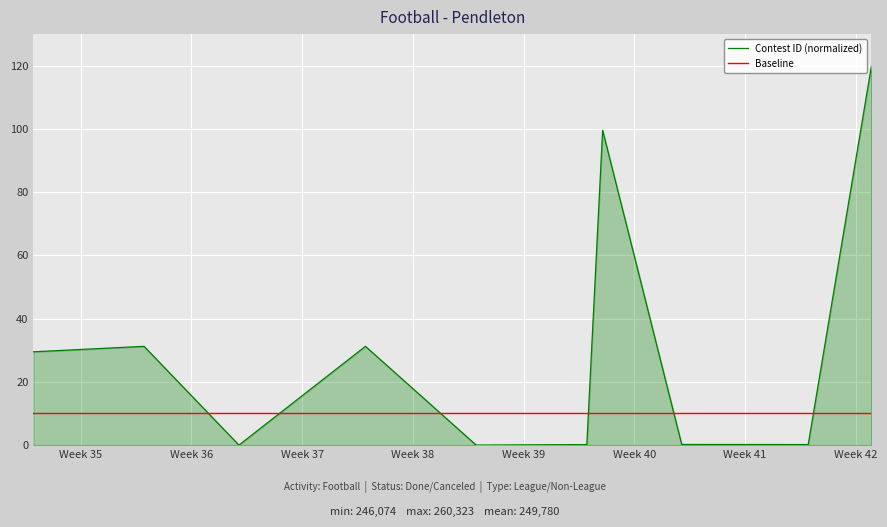

Rank the series by their average value, from lowest to highest.

Baseline, Contest ID (normalized)